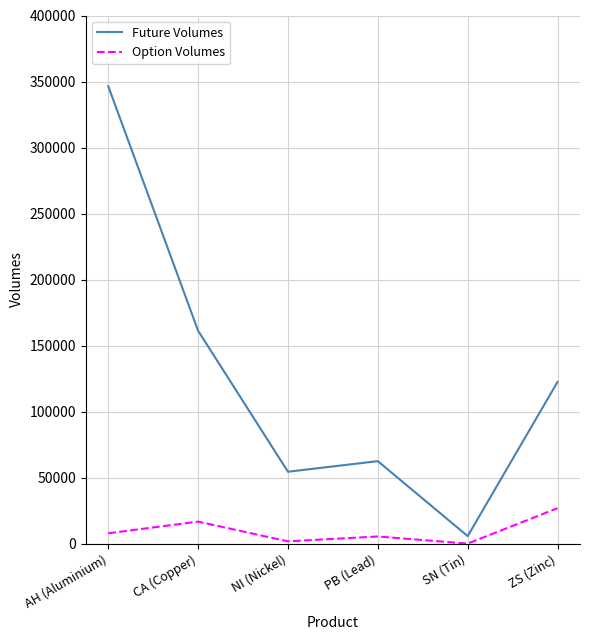

Which series has the widest spread of values?

Future Volumes